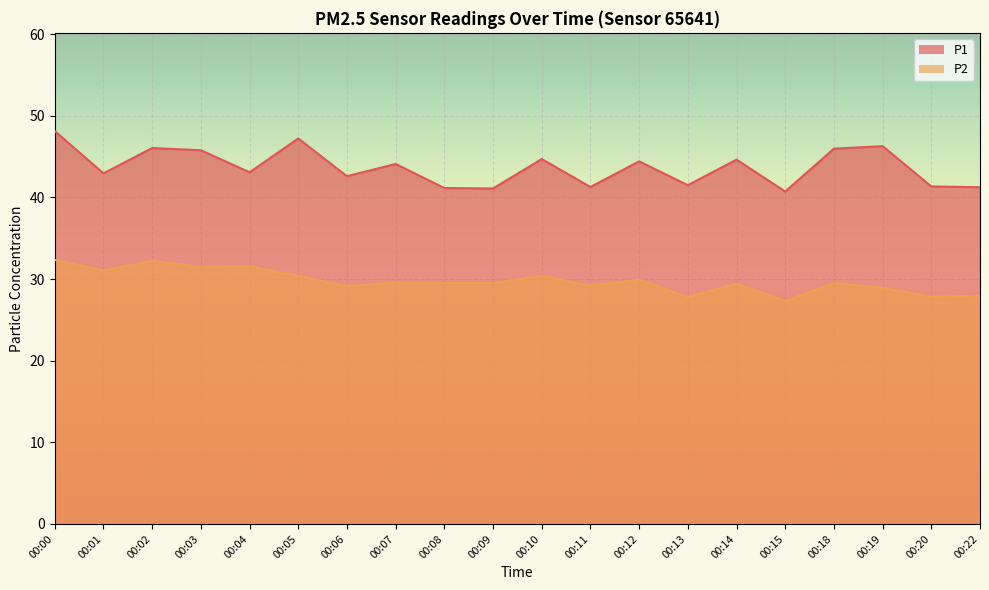

True or false: P1 and P2 intersect in this chart.

False